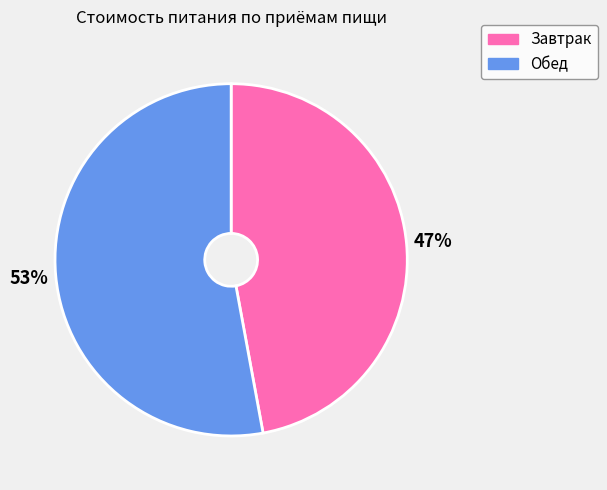

Which category has the smallest portion of the pie?

Завтрак